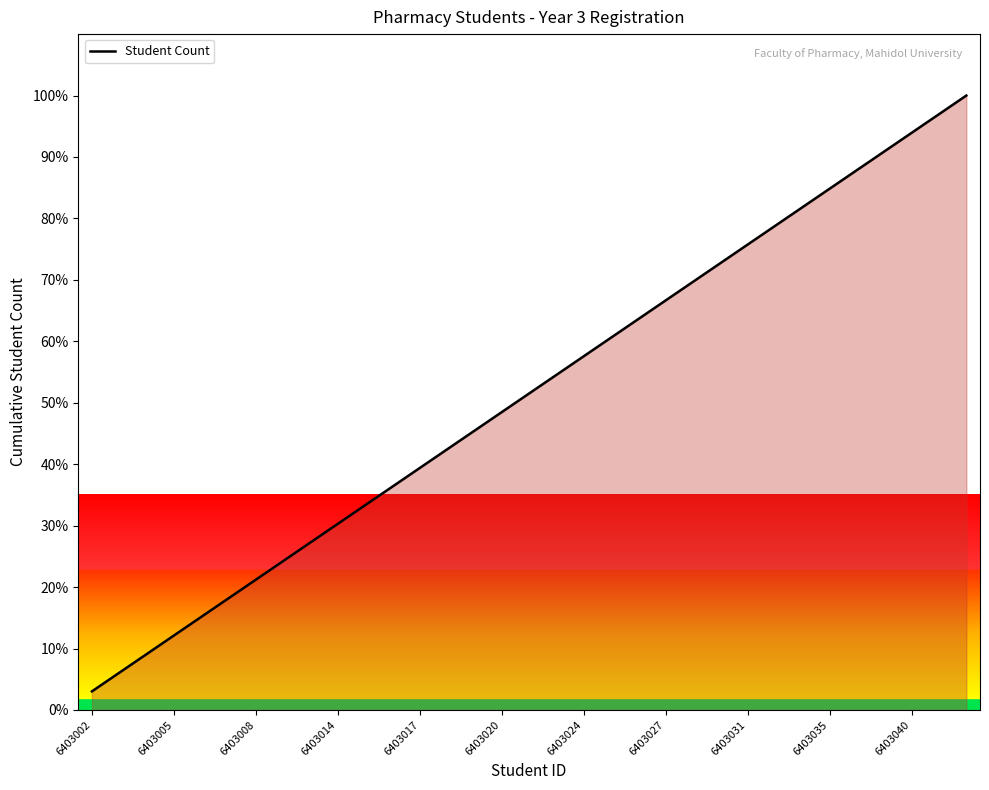

True or false: there are more than 0 points higher than both neighbors.

False